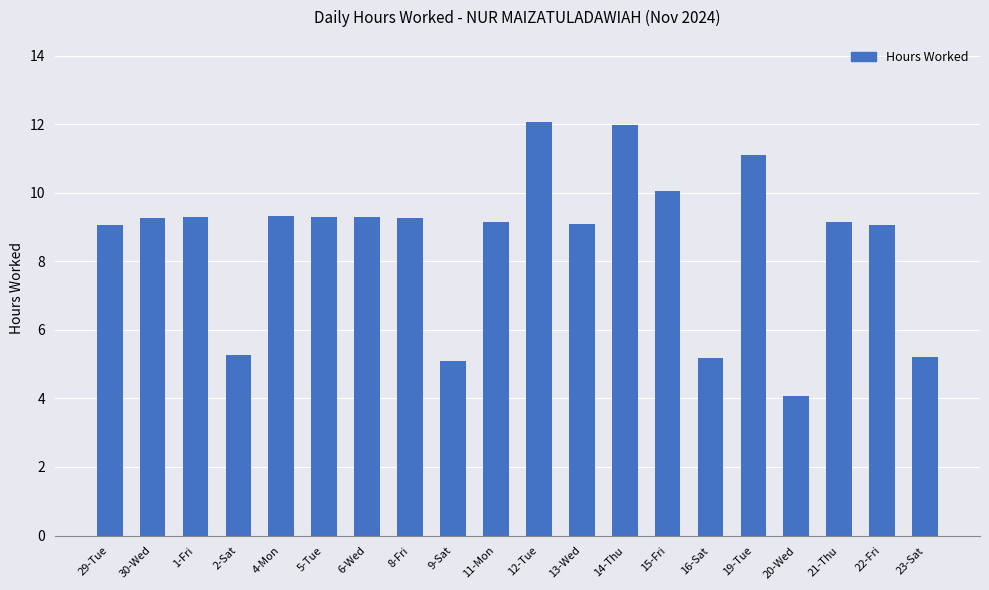

At which category does the chart reach its minimum across all series?

20-Wed